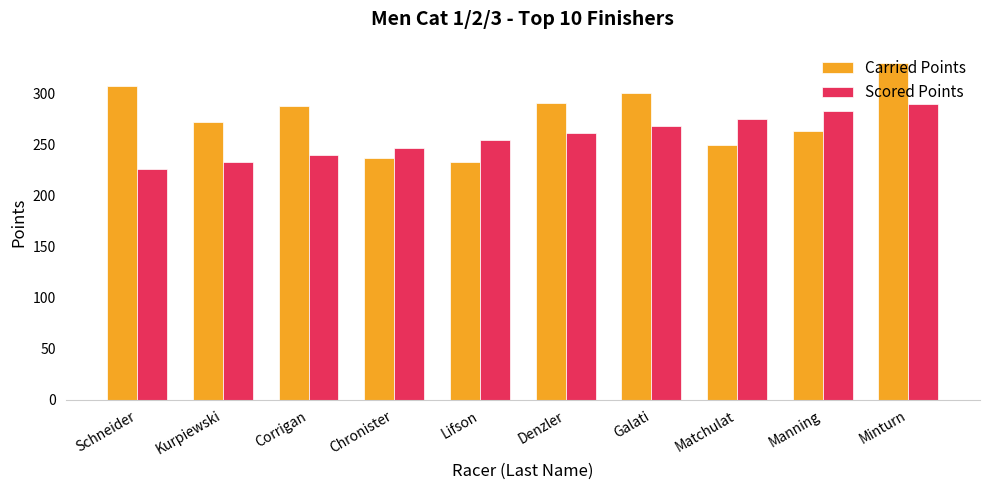

What is the sum of the Carried Points values at Lifson and Chronister?

470.9